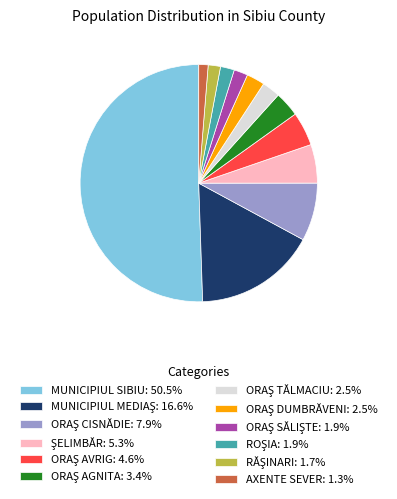

To the nearest percent, what is the difference between the RĂŞINARI and ORAŞ AGNITA slice percentages?

2%